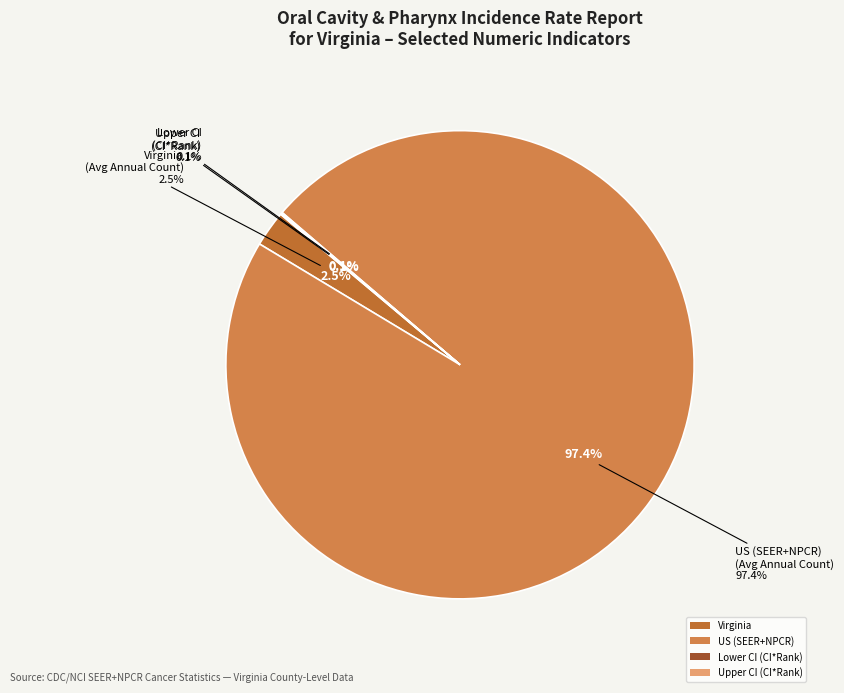

Does Upper CI (CI*Rank) account for over 50% of the chart?

No